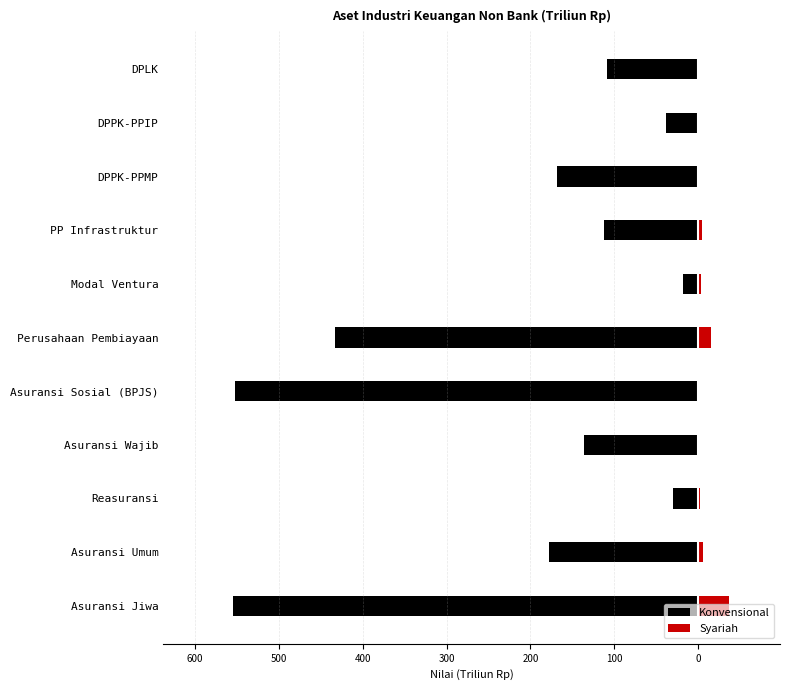

What is the total value across all series at DPLK?

-108.0